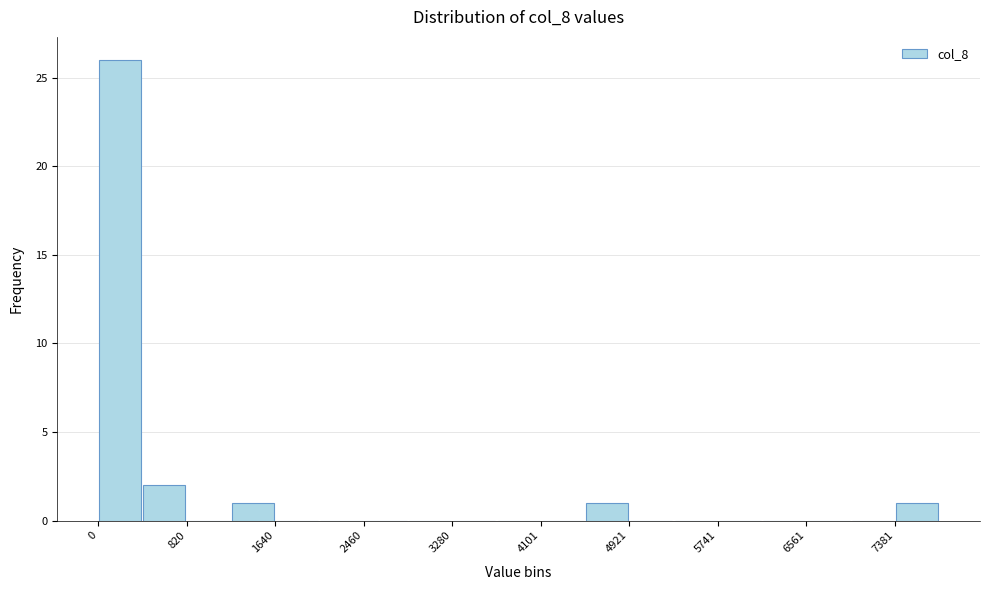

What is the height of the bar covering 7400 to 7800 on the x-axis? Neither the bar edges nor the heights are printed on the chart, so give them approximately, as read against the axes.

1